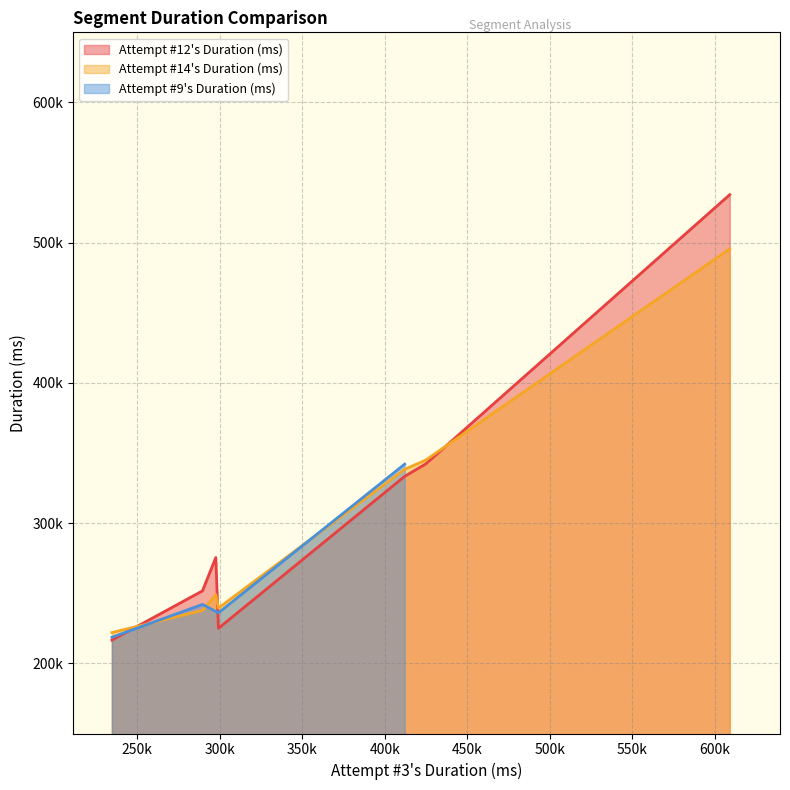

The chart shows a value of 616459 at 4. True or false?

False